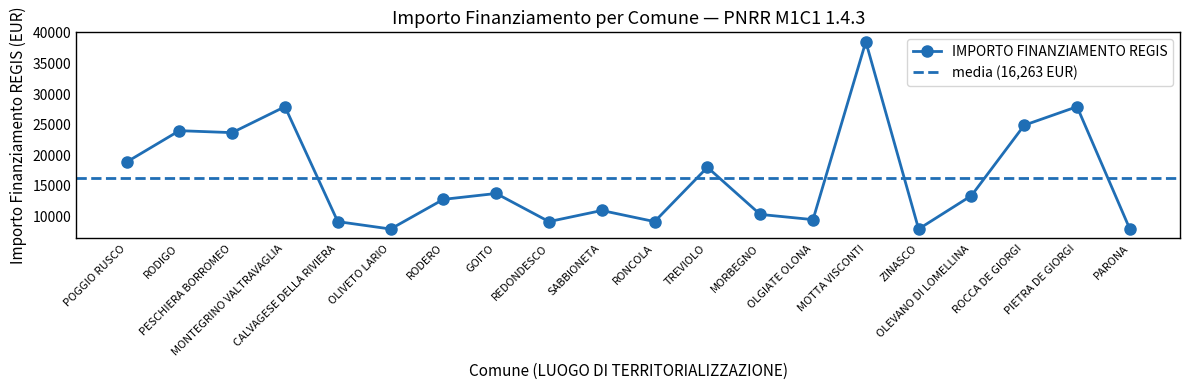

What is the value of the 17th point from the left?

13354